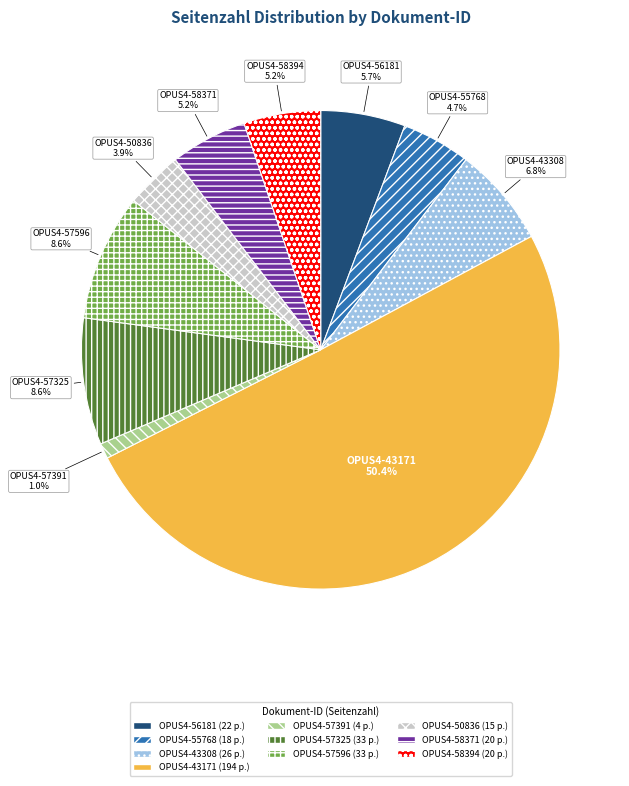

What is the majority slice?

OPUS4-43171